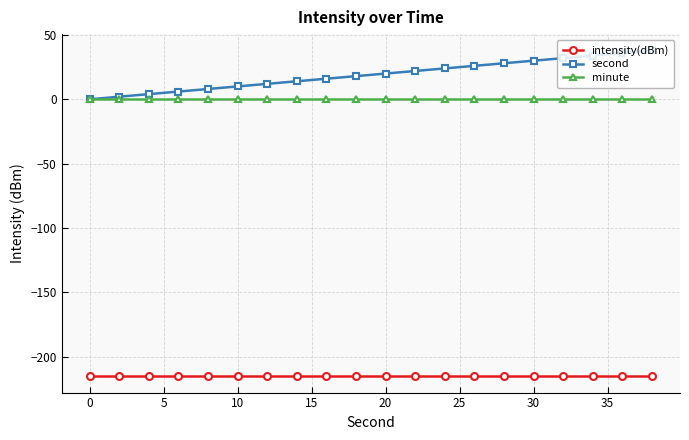

True or false: minute and intensity(dBm) intersect in this chart.

False